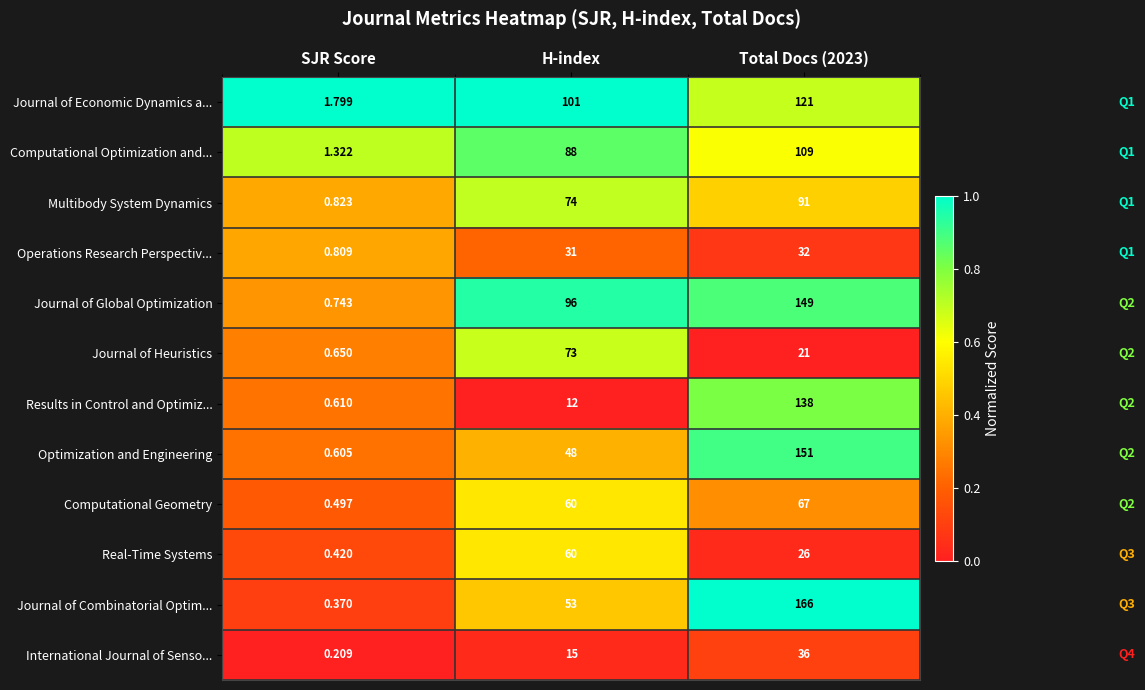

Which series has the largest total across all categories?

Journal of Global Optimization